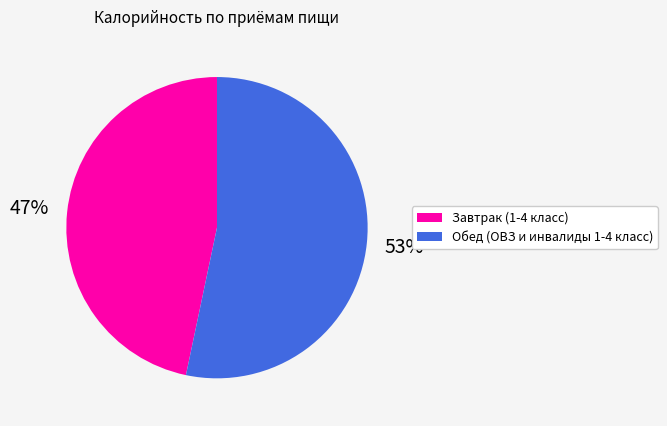

How many segments does this pie chart have?

2